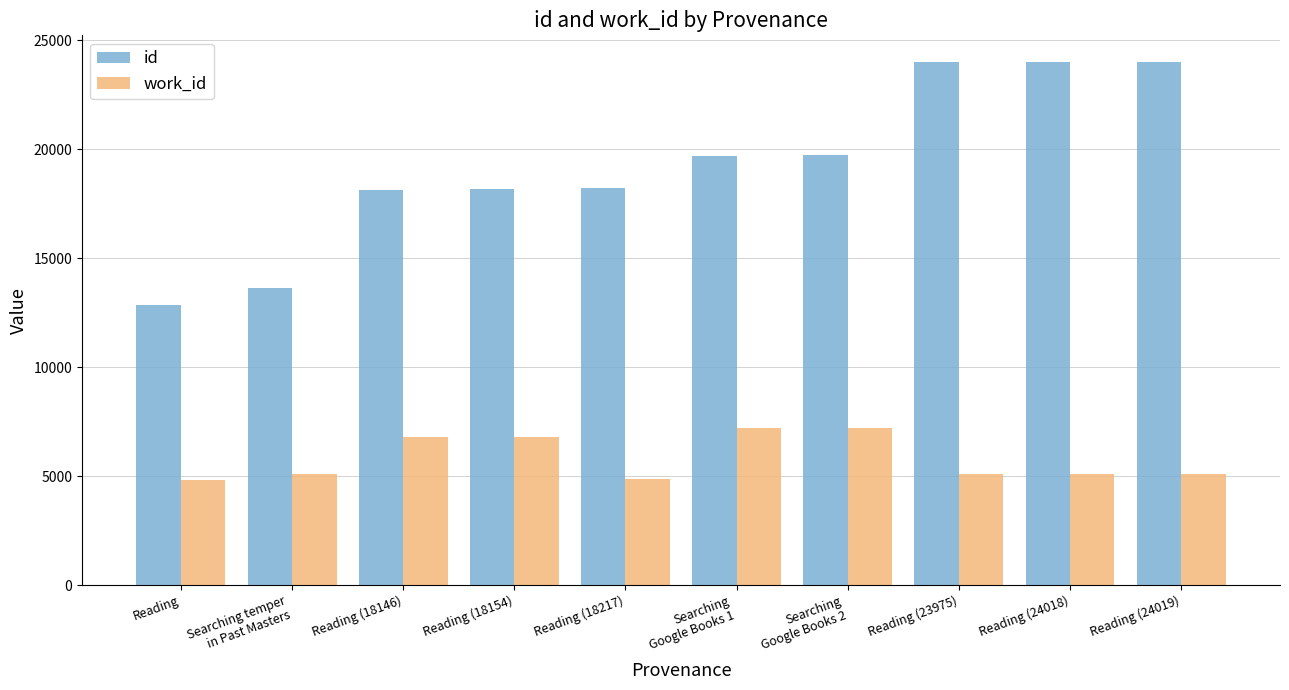

What is the minimum value for id?

12833